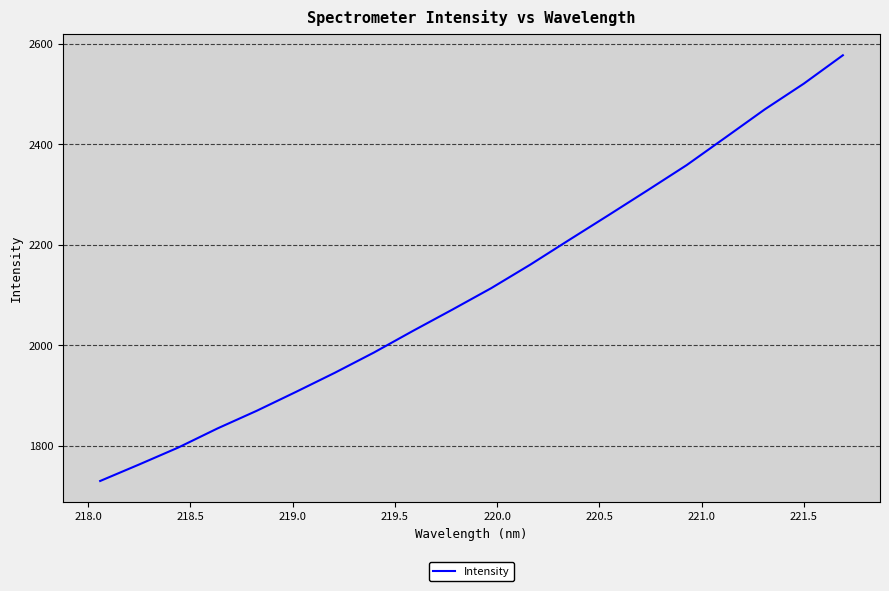

What is the maximum value shown in the chart?

2577.3